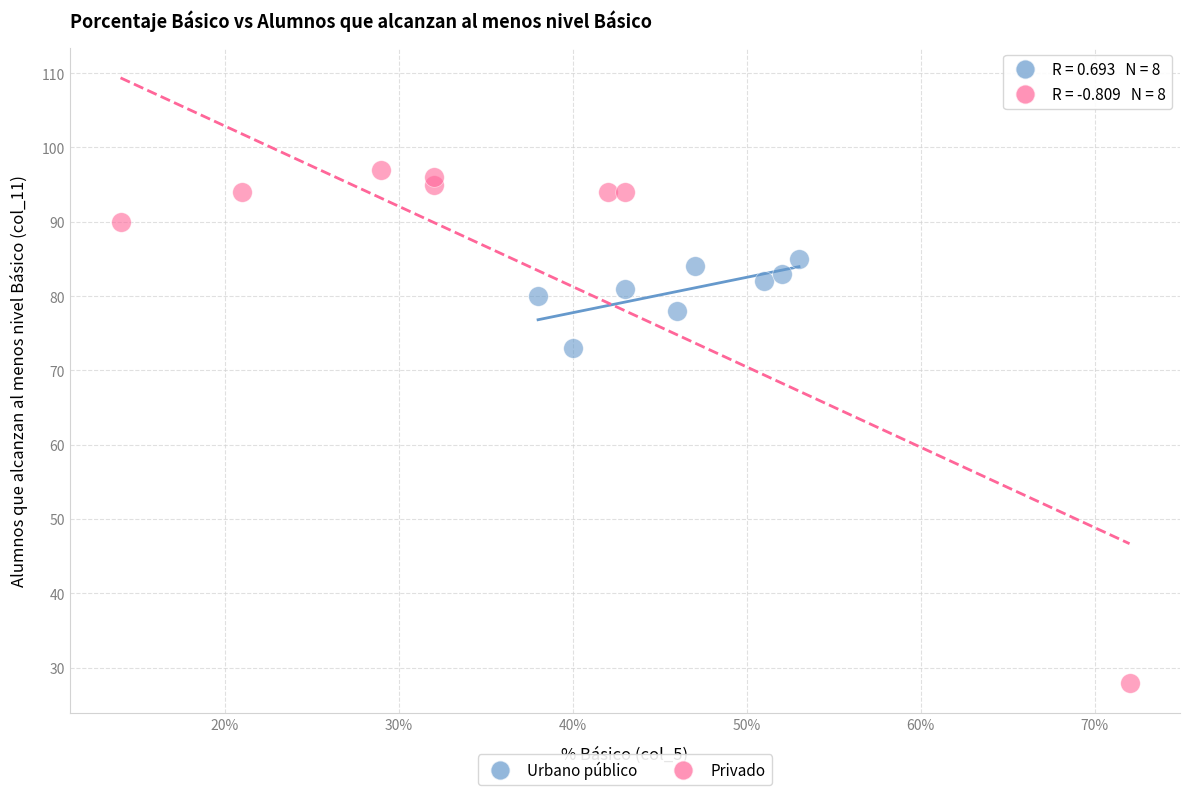

Which series contains the lowest Y value?

Privado